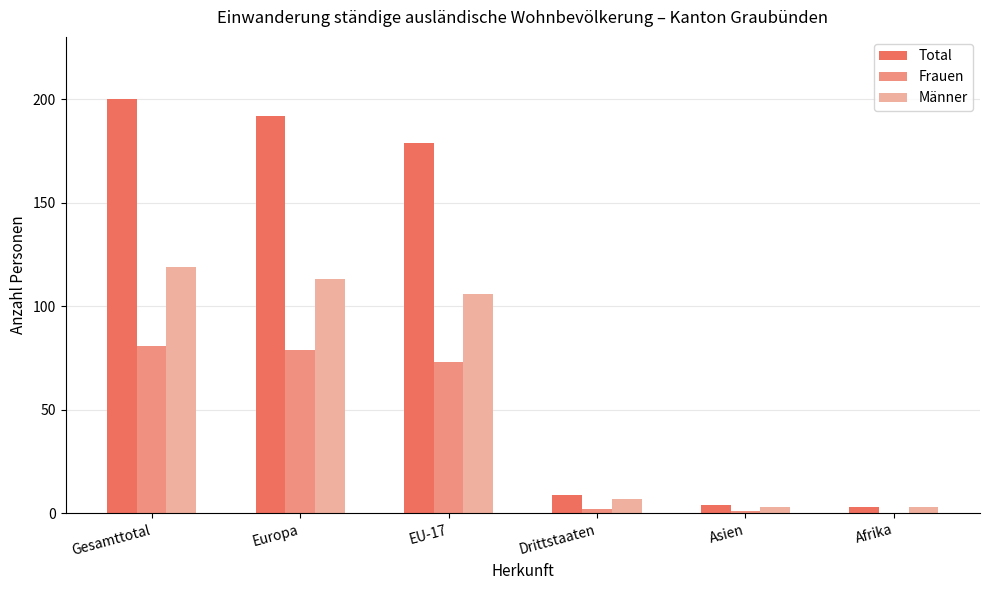

Where is Männer nearest to the value 61?

EU-17